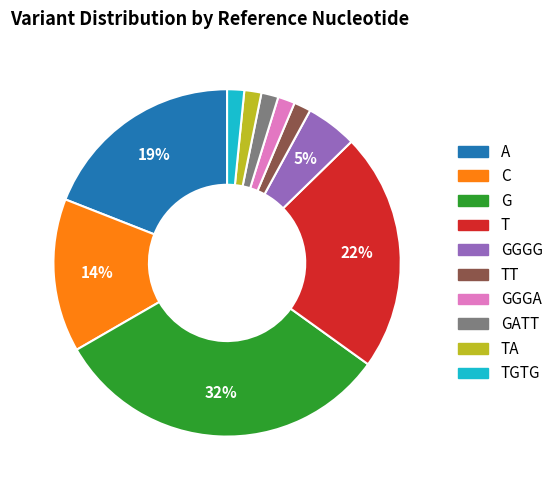

To the nearest percent, what is the average slice percentage?

10%